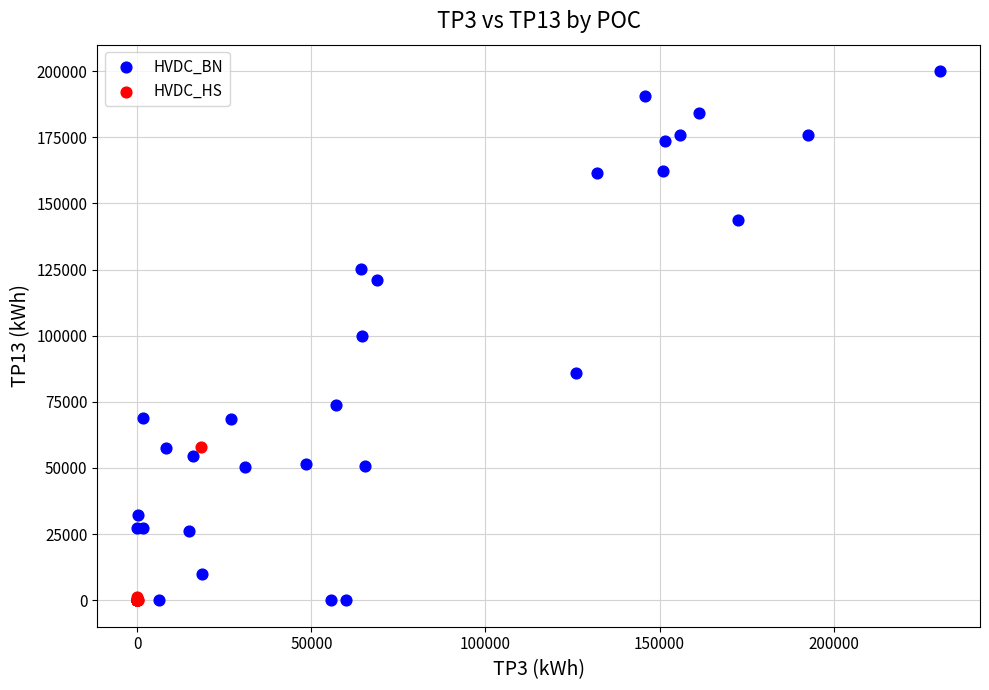

Which series reaches the maximum Y coordinate?

HVDC_BN